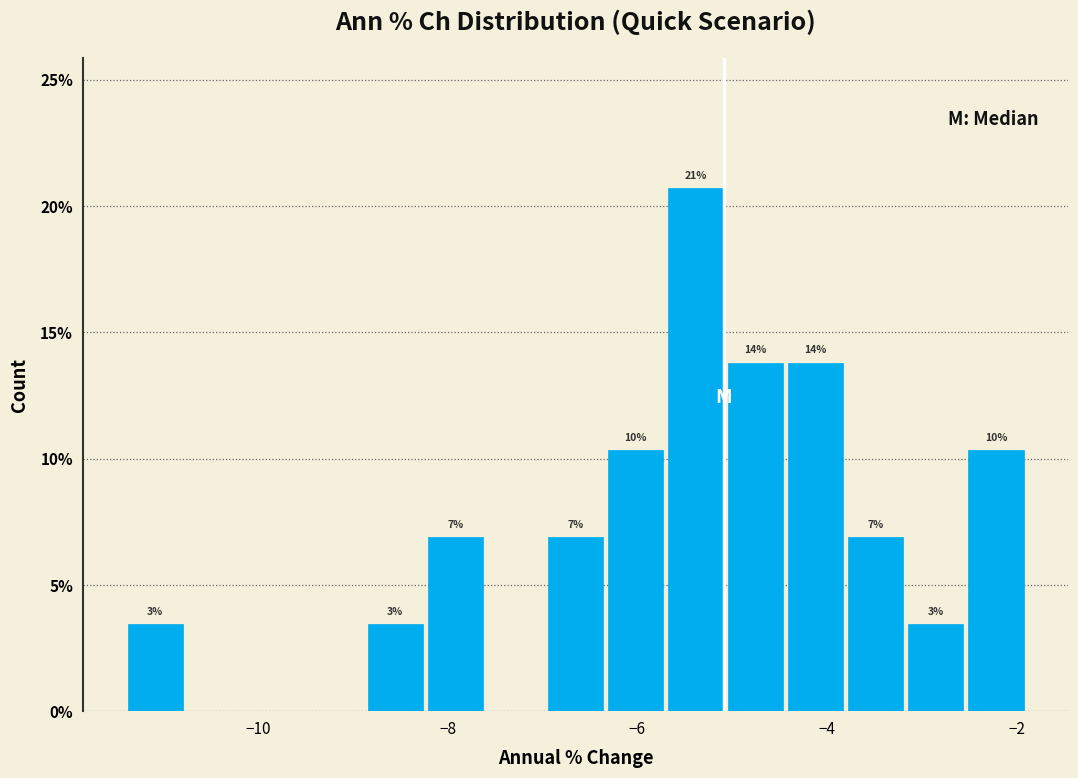

Around what value on the x-axis is the tallest bar? Give the approximate position of its centre, as read against the axis.

-5.4